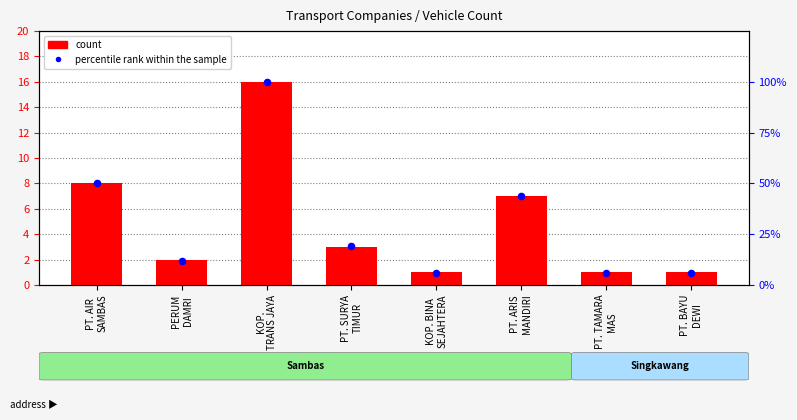

At which category is the sum across all series the highest?

KOP.
TRANS JAYA